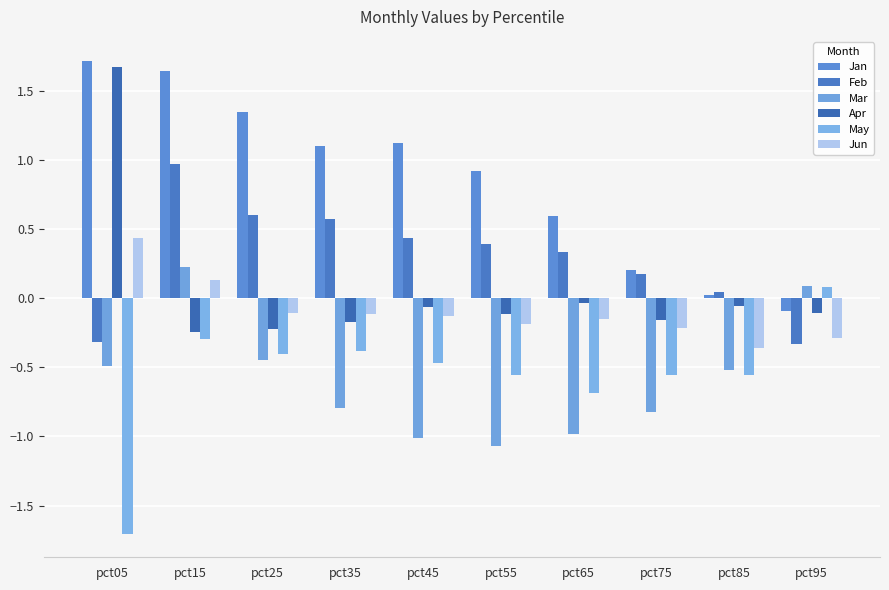

List the labels in order of Feb value, largest first.

pct15, pct25, pct35, pct45, pct55, pct65, pct75, pct85, pct05, pct95